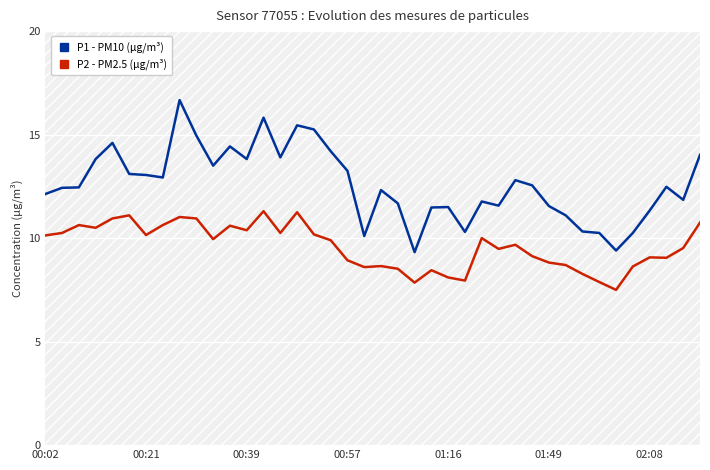

What is the smallest value displayed?

7.5